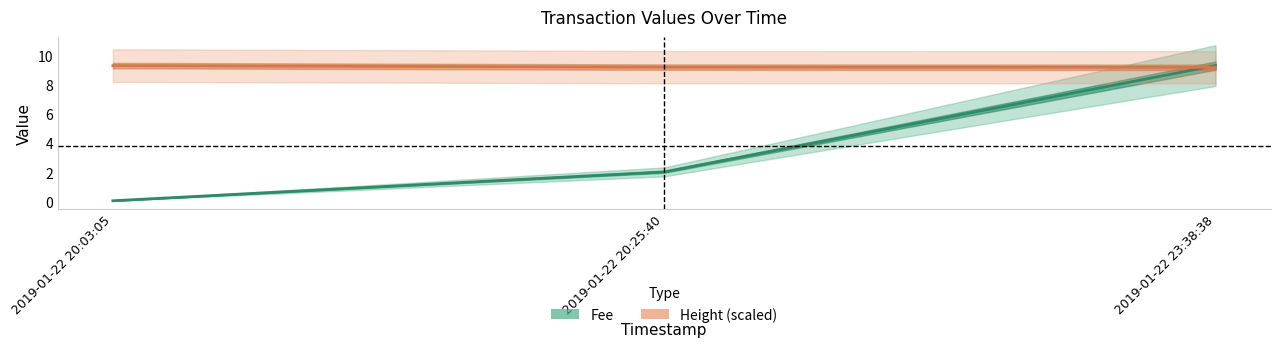

What is the value of the Fee point at the 3rd from the left?

9.3